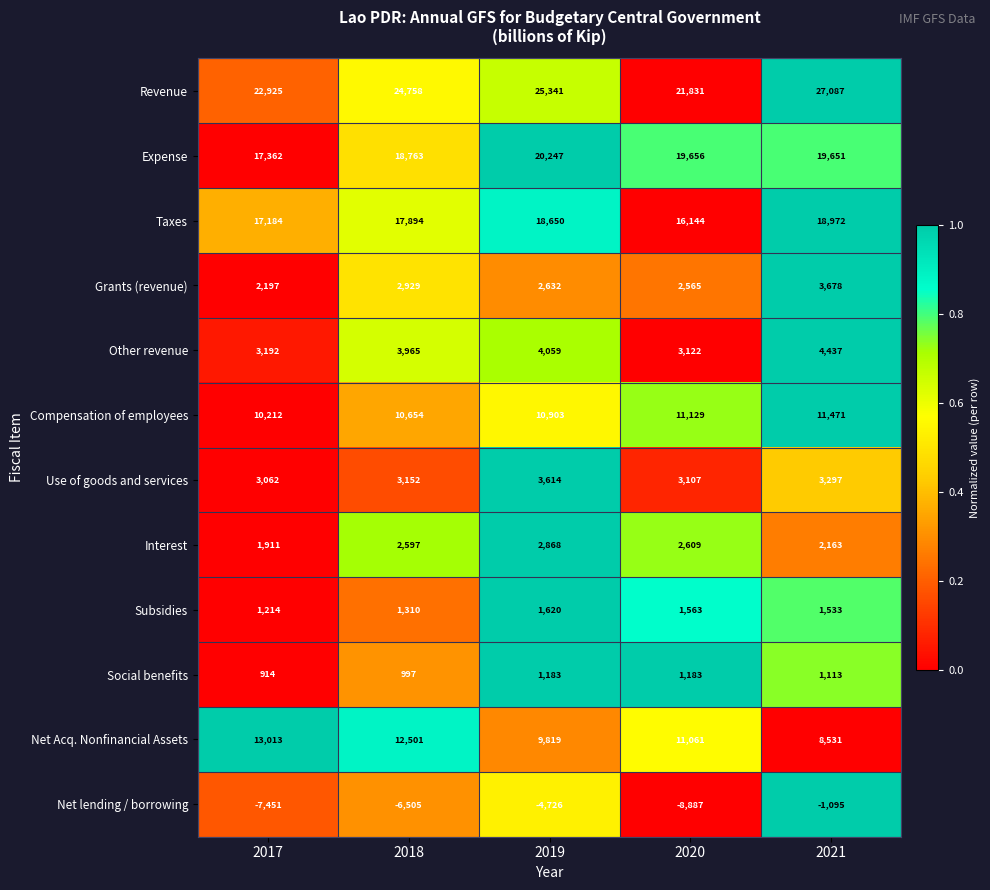

Rank the series at 2018 from lowest to highest value.

Net lending / borrowing, Social benefits, Subsidies, Interest, Grants (revenue), Use of goods and services, Other revenue, Compensation of employees, Net Acq. Nonfinancial Assets, Taxes, Expense, Revenue